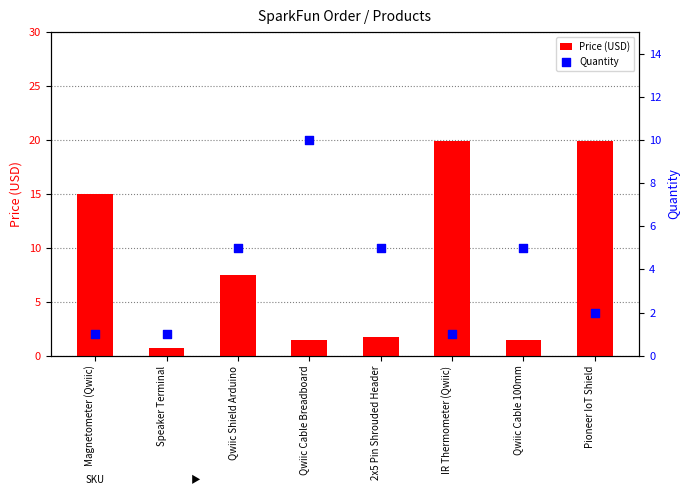

Which series has the largest total across all categories?

Price (USD)